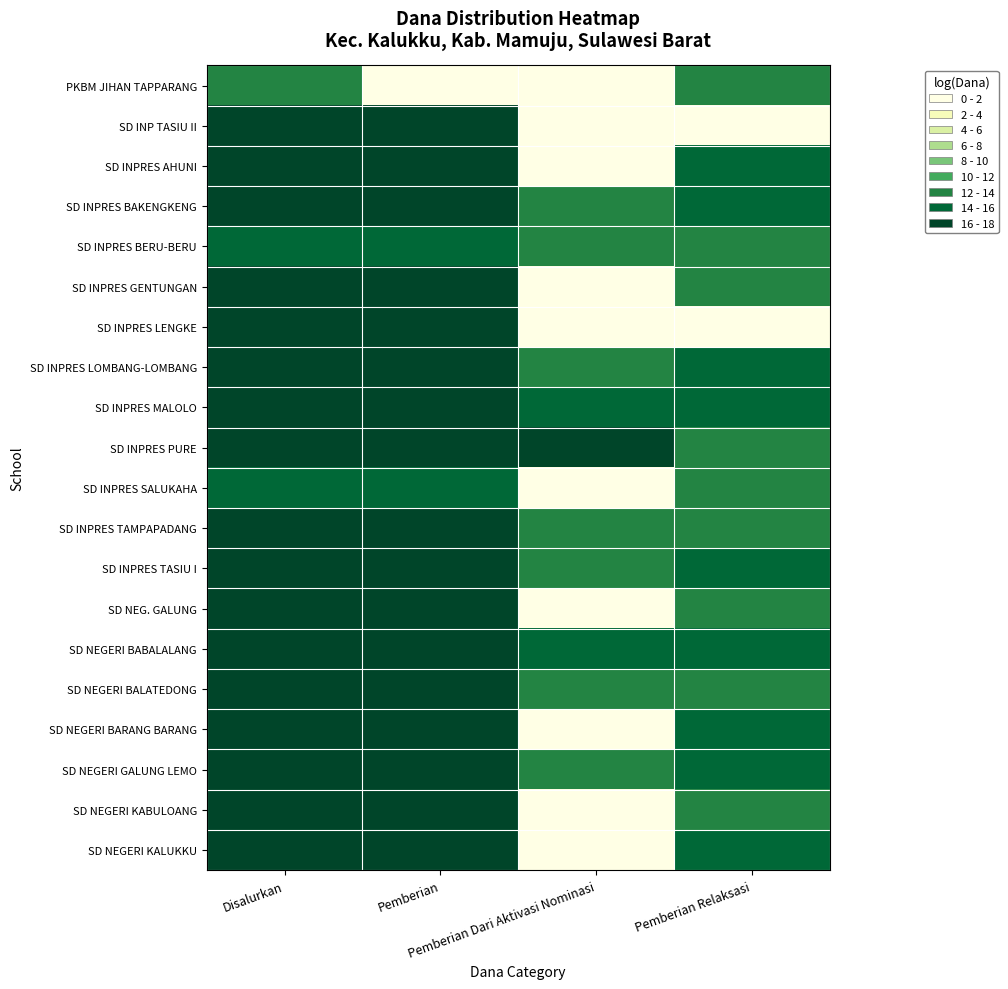

At how many categories does at least one series exceed 13?

4